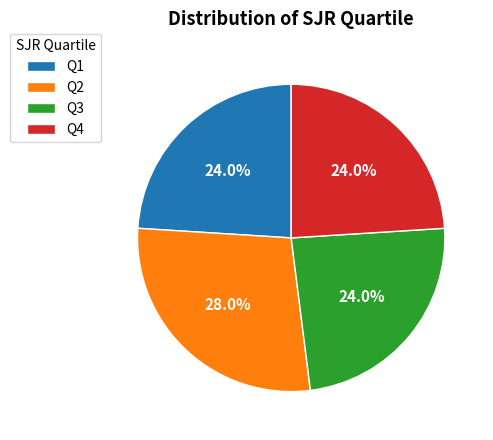

What percentage is the Q4 slice, to the nearest percent?

24%